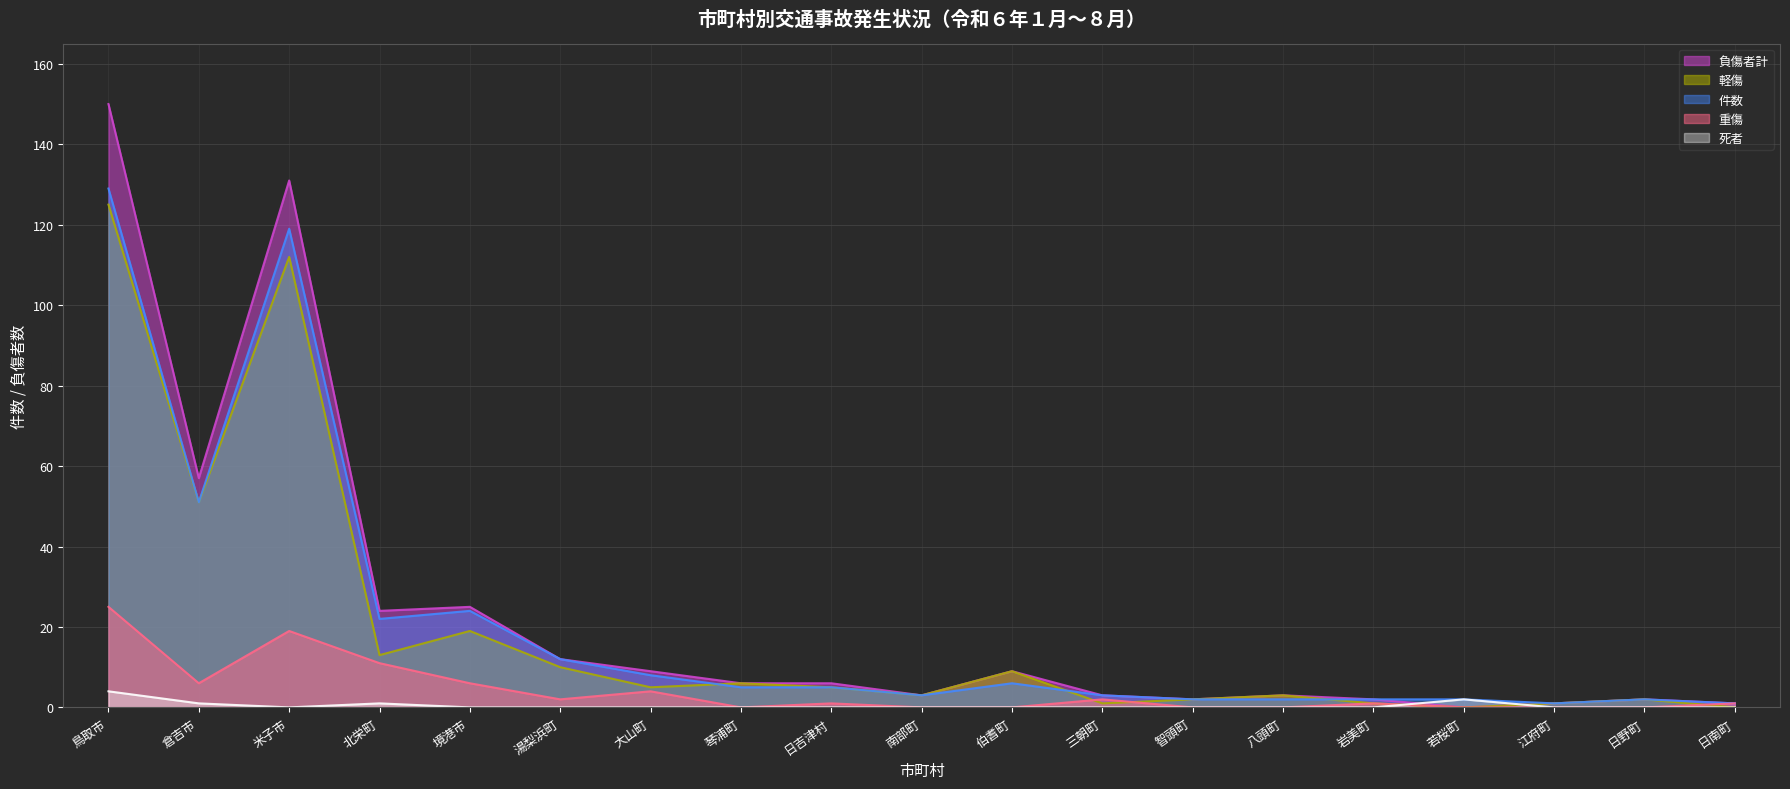

How many data points in 件数 are above 5?

8